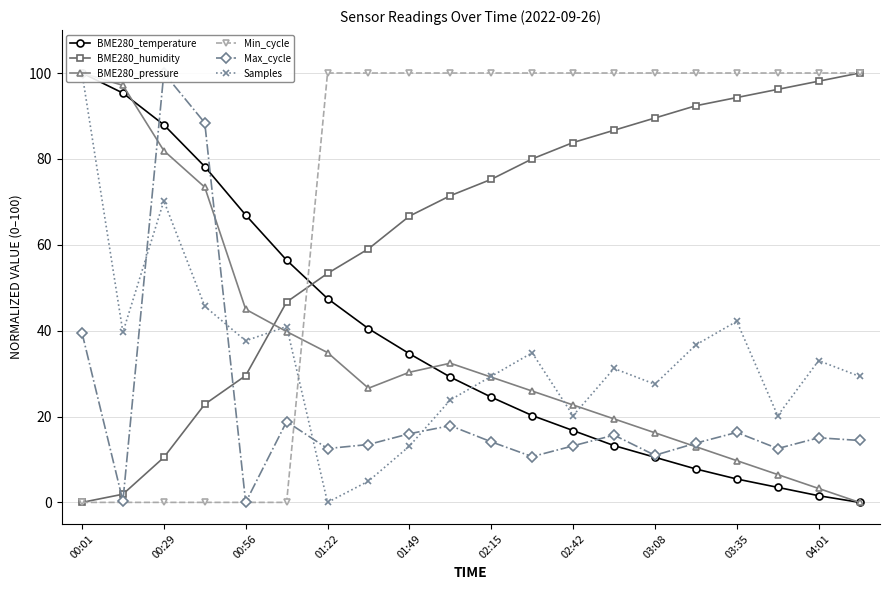

The value of Min_cycle at 03:08 is 100.0. True or false?

True